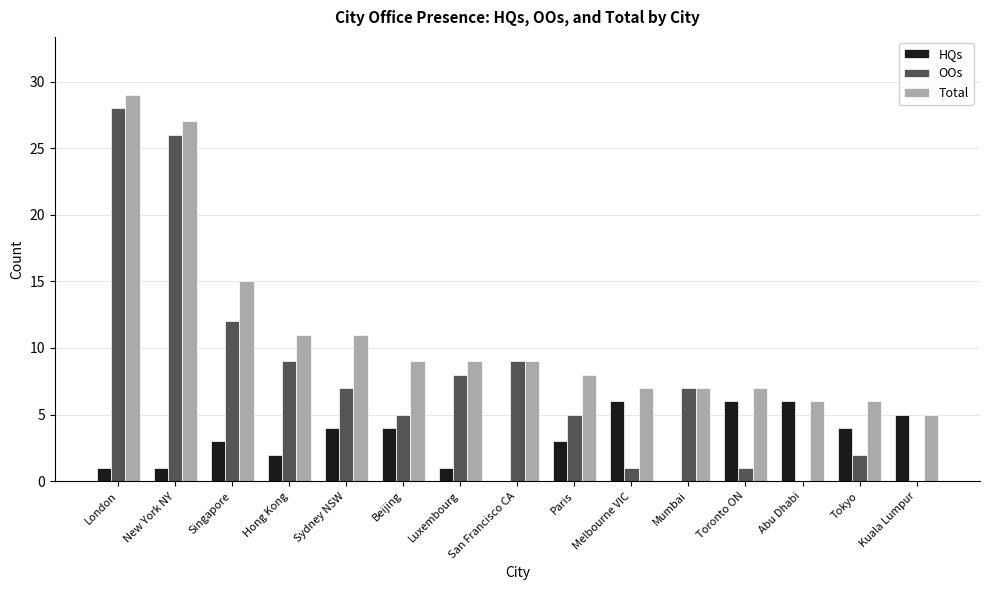

How many data points does each series have?

15